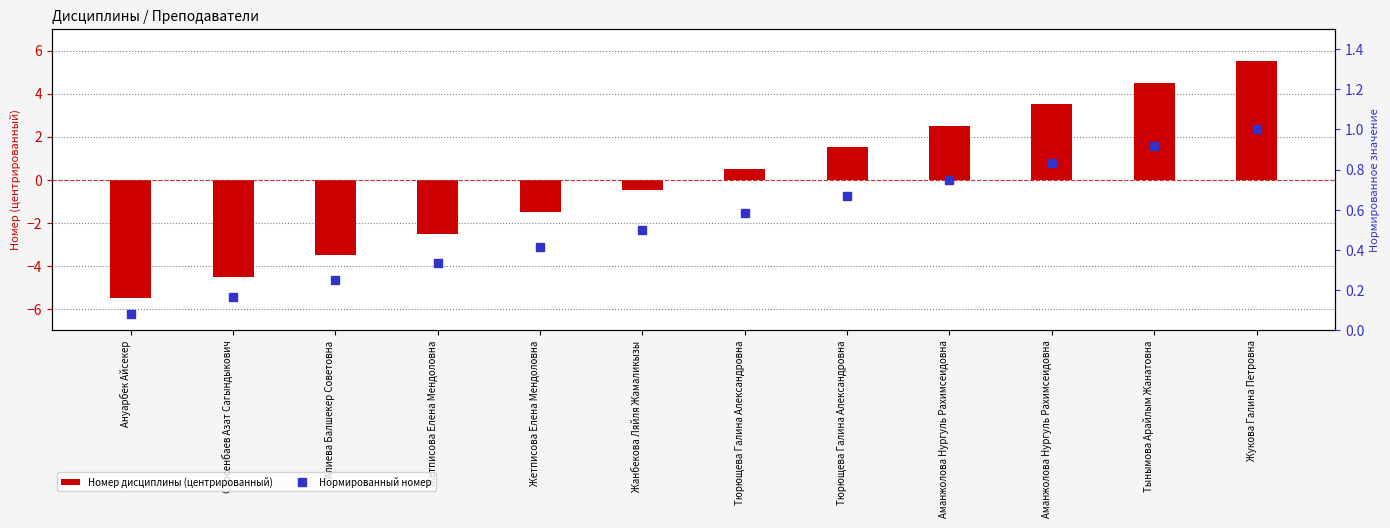

What is the sum of the Нормированный номер values at Тюрющева Галина Александровна and Ануарбек Айсекер?

0.7